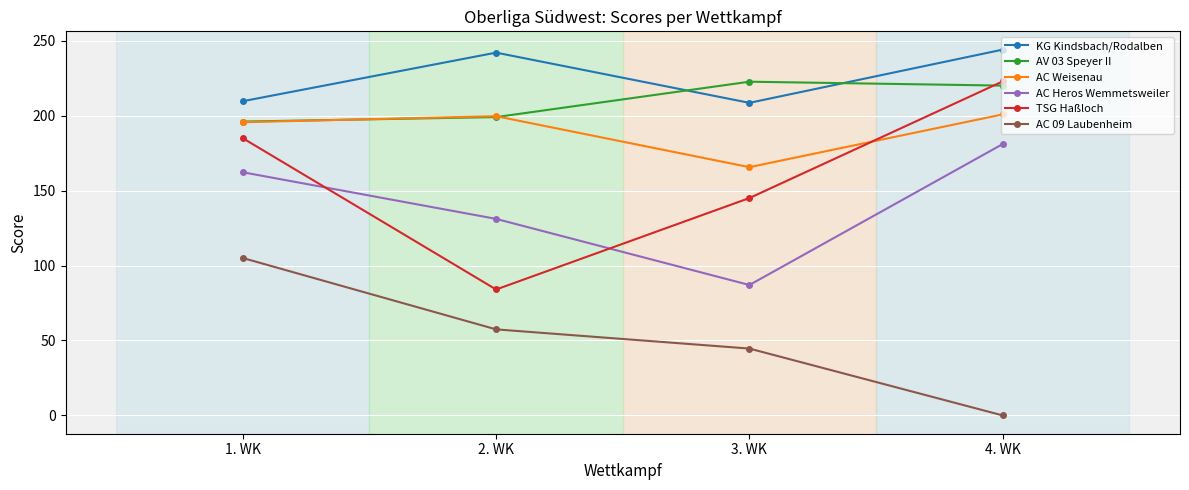

Reading left to right, transcribe all the data shown in this chart.

KG Kindsbach/Rodalben: 1. WK=209.6	2. WK=242.0	3. WK=208.5	4. WK=244.0
AV 03 Speyer II: 1. WK=196.0	2. WK=199.0	3. WK=222.6	4. WK=220.0
AC Weisenau: 1. WK=195.6	2. WK=199.6	3. WK=165.6	4. WK=200.8
AC Heros Wemmetsweiler: 1. WK=162.2	2. WK=131.1	3. WK=87.0	4. WK=181.0
TSG Haßloch: 1. WK=184.9	2. WK=84.0	3. WK=145.0	4. WK=222.8
AC 09 Laubenheim: 1. WK=105.0	2. WK=57.4	3. WK=44.6	4. WK=0.0